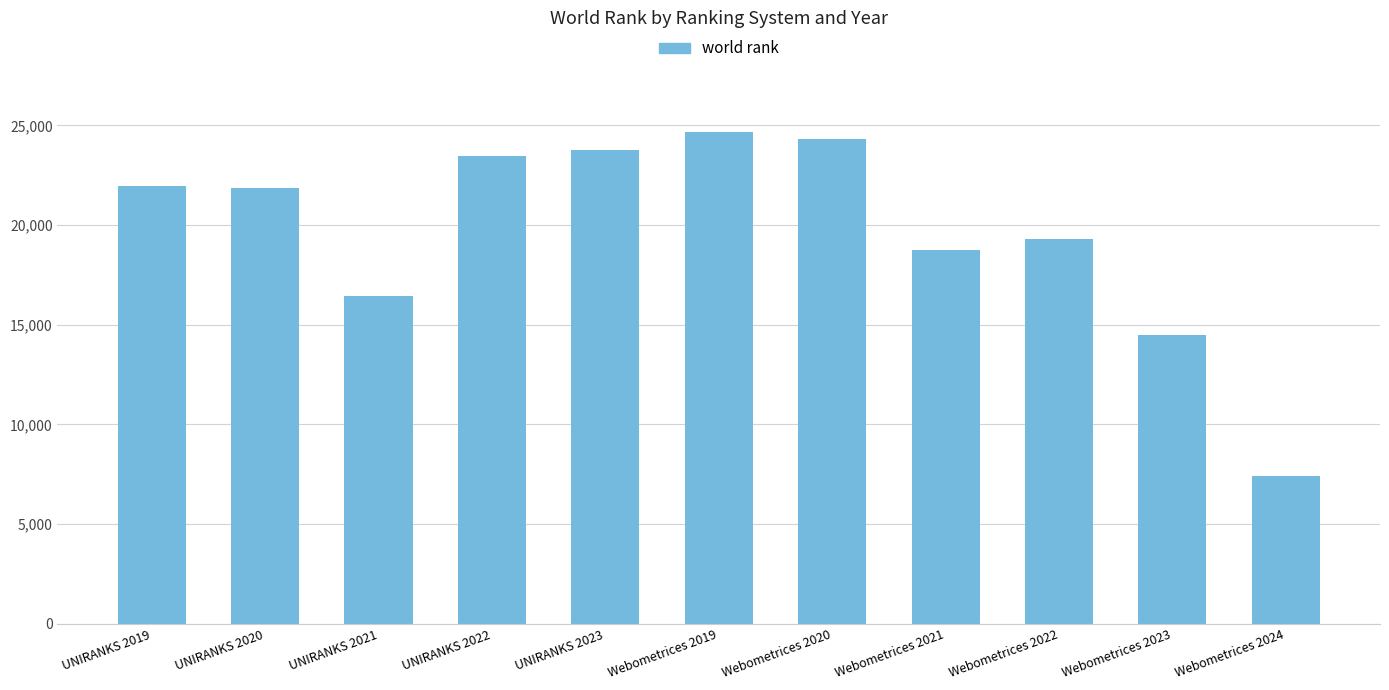

How many data points are less than 21852?

5